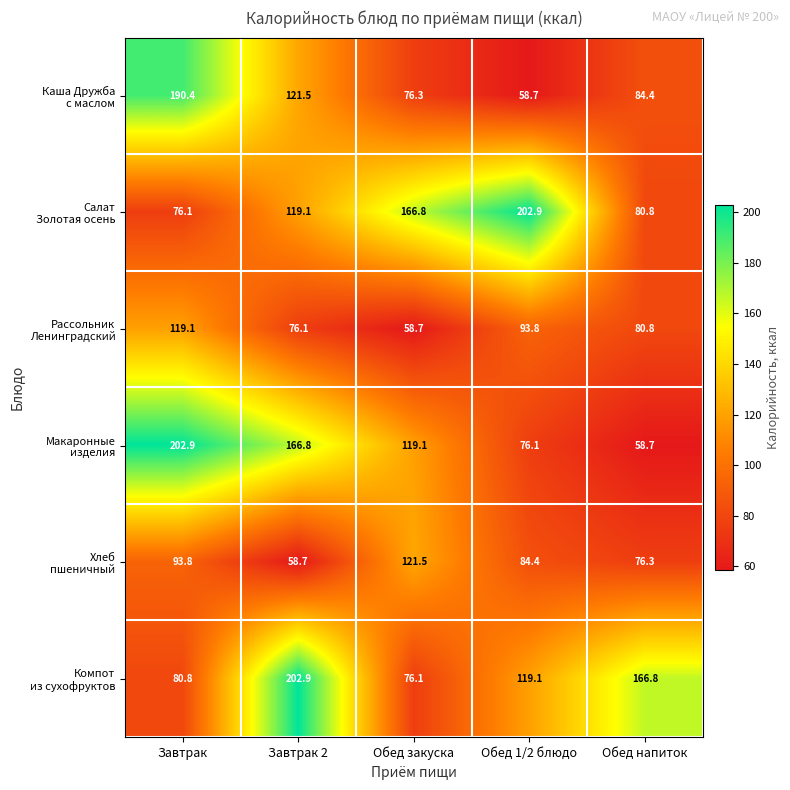

At which category is the sum across all series the highest?

Завтрак